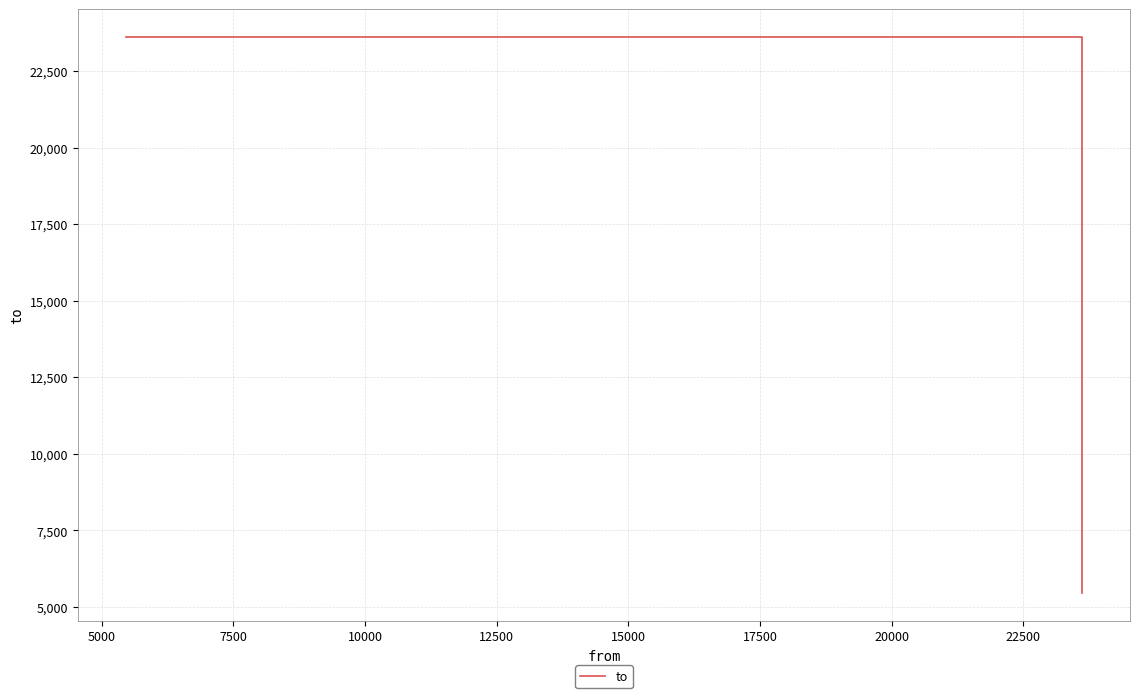

How many series are shown in this chart?

1